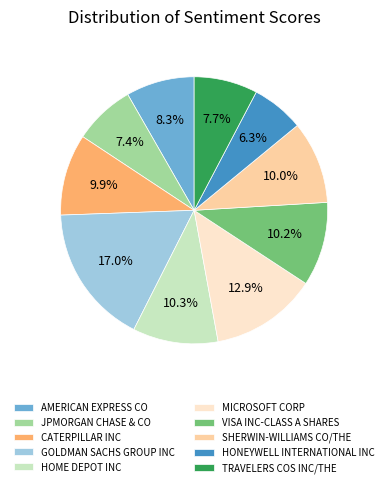

What portion of the pie excludes HOME DEPOT INC?

89.7%